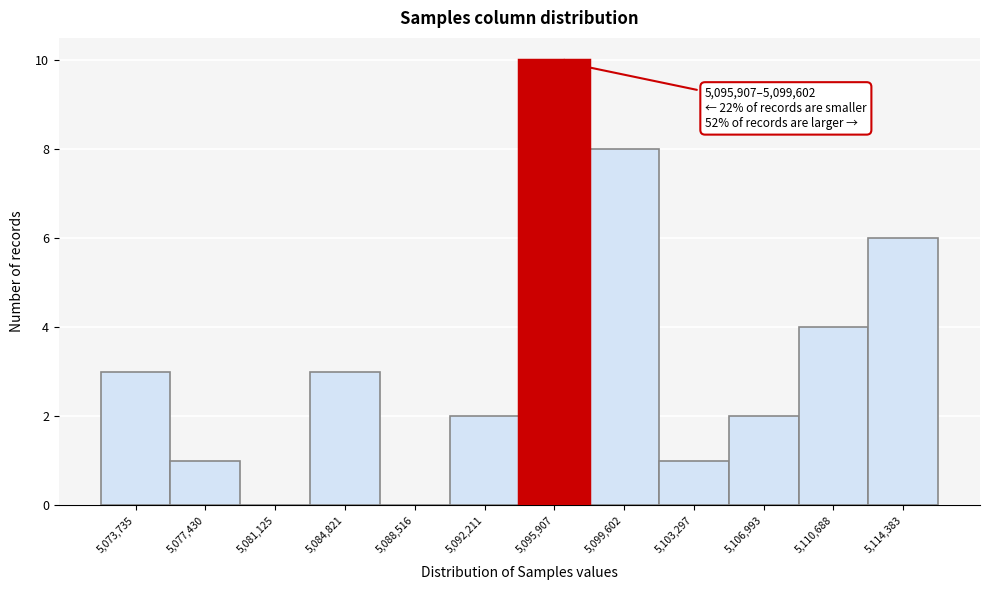

Reading right to left, transcribe all the data shown in this chart.

5,114,383=6	5,110,688=4	5,106,993=2	5,103,297=1	5,099,602=8	5,095,907=10	5,092,211=2	5,088,516=0	5,084,821=3	5,081,125=0	5,077,430=1	5,073,735=3